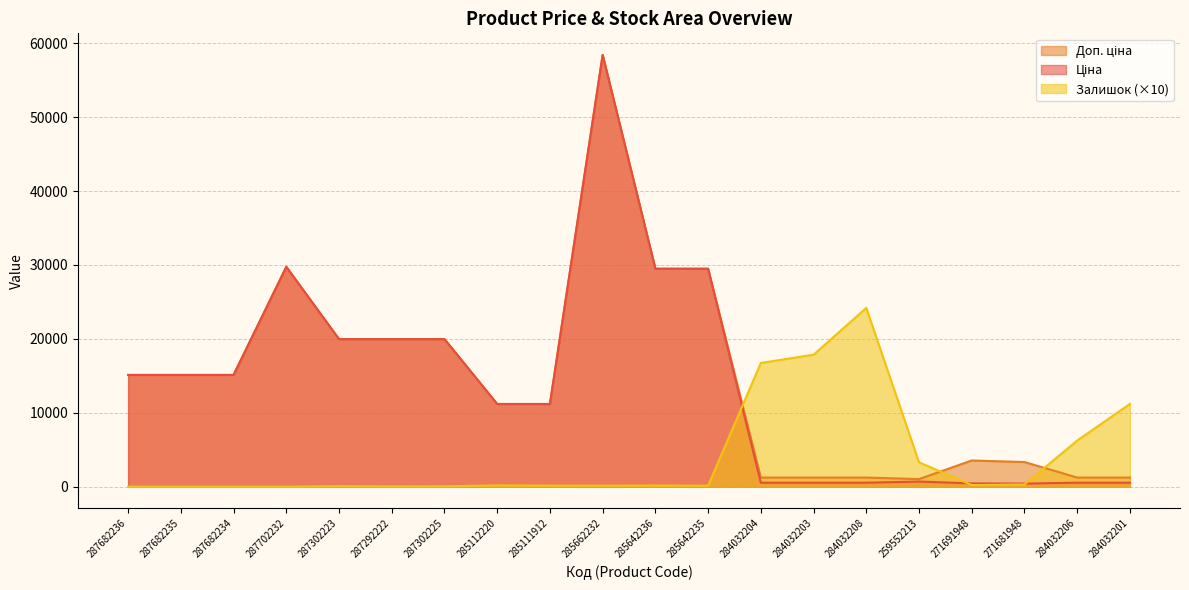

How many data points in Доп. ціна are less than 15120?

10